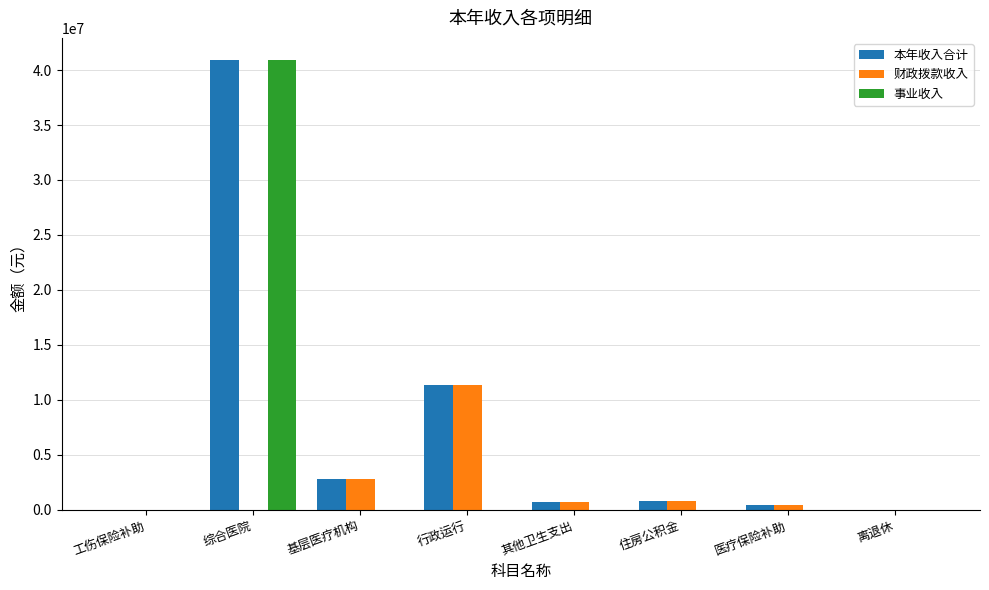

At which category is the sum across all series the highest?

综合医院